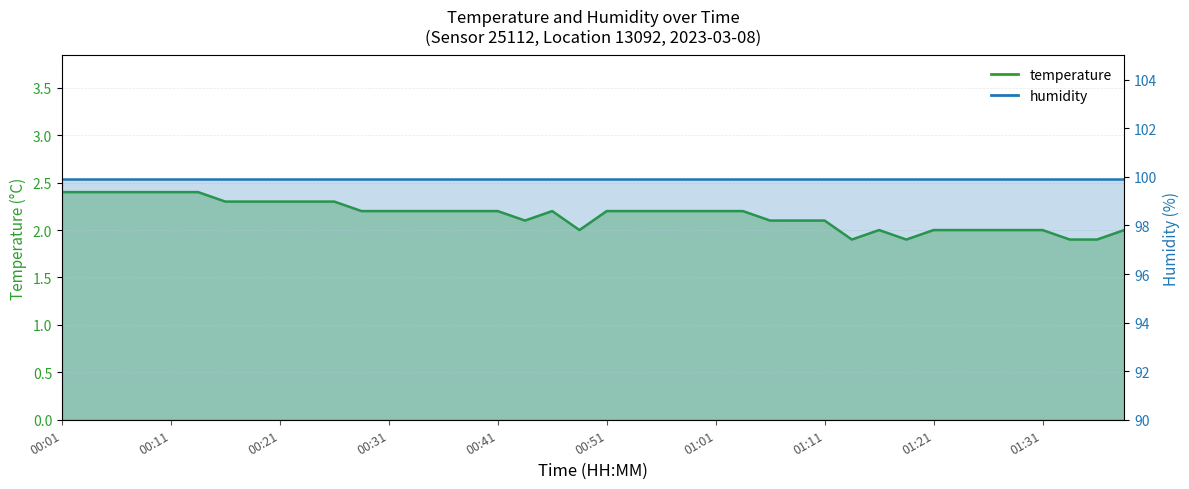

How many categories are shown in the chart?

40